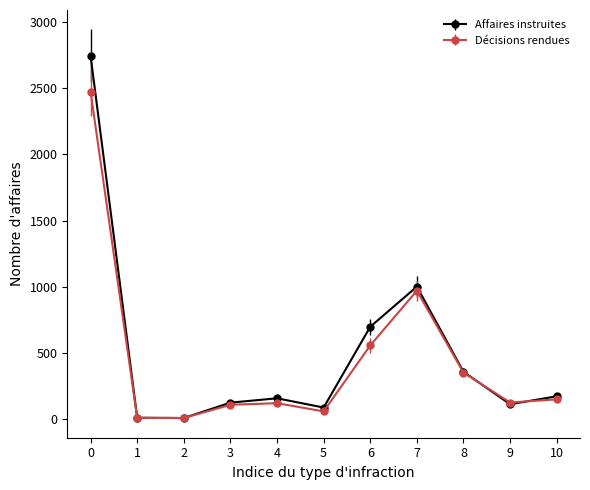

List the series in order of their peak value, highest first.

Affaires instruites, Décisions rendues